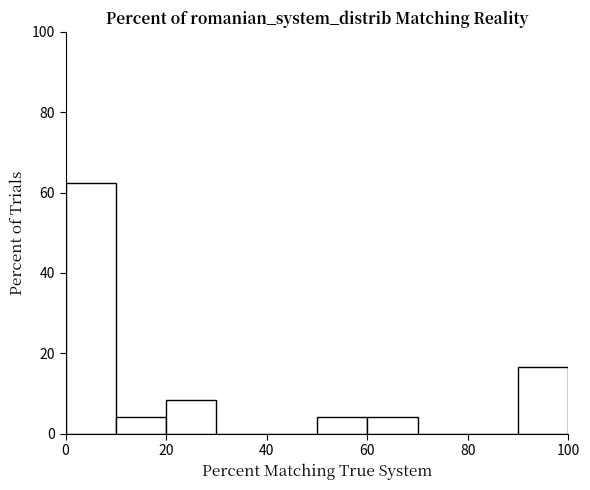

What is the height of the bar covering 50 to 60 on the x-axis? The values are not printed on the chart, so give them approximately, as read against the axis.

4